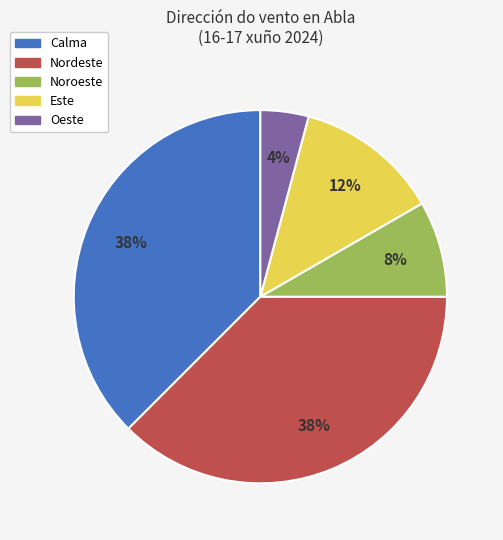

Which slice is the smallest?

Oeste